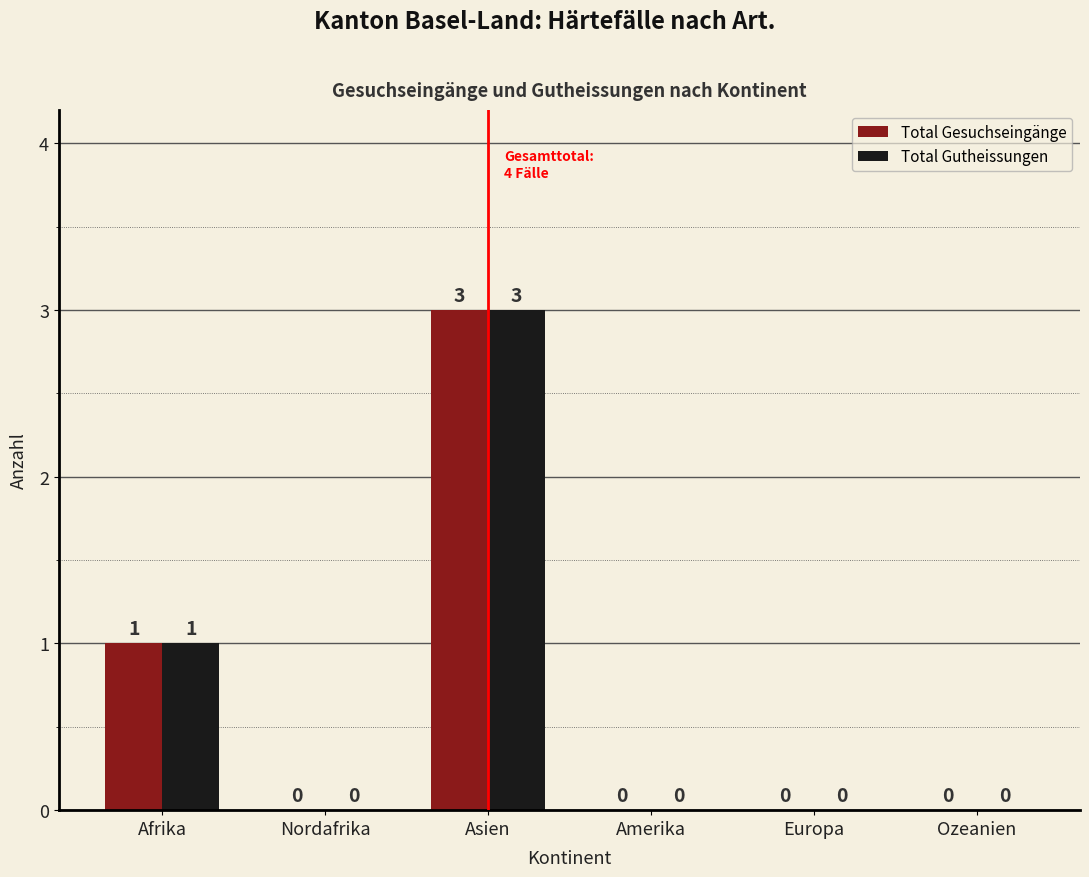

How many values in the Total Gutheissungen series exceed 0?

2